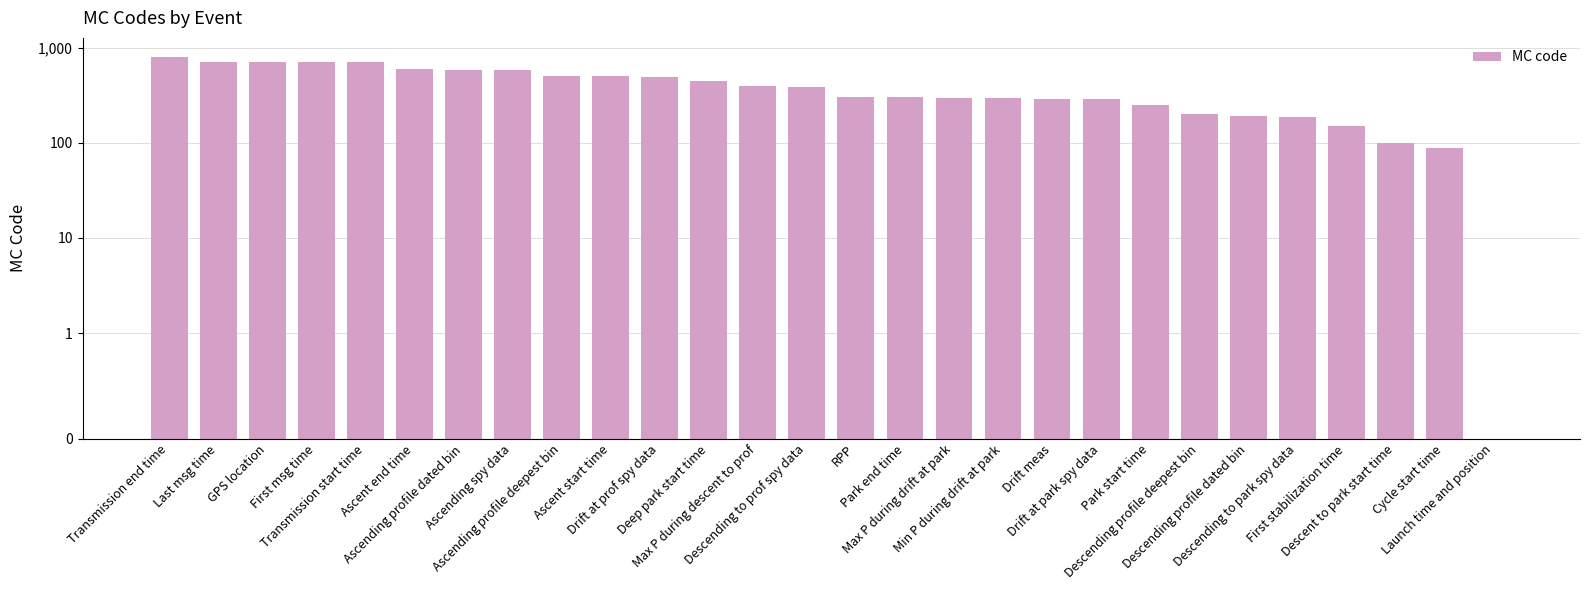

What is the label of the 8th bar from the left?

Ascending spy data